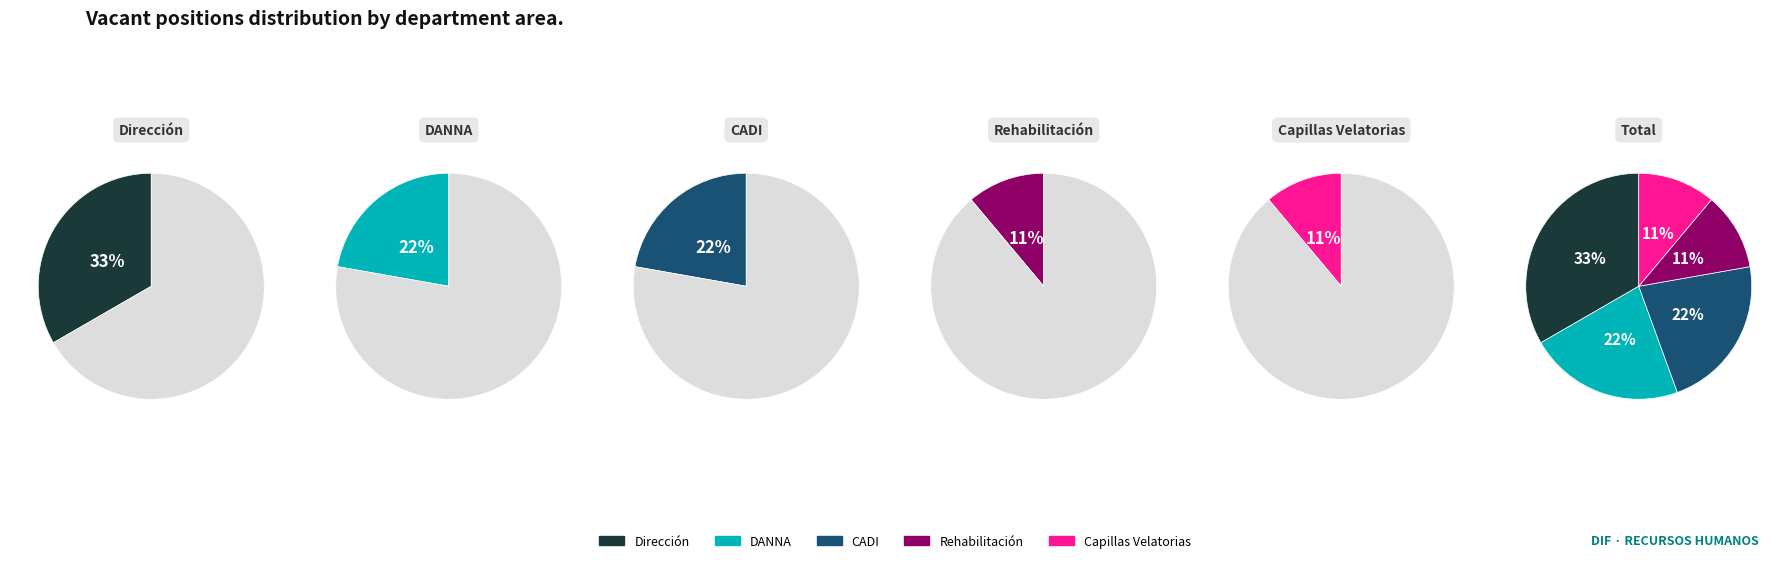

Between 2 and 3, which is larger?

2